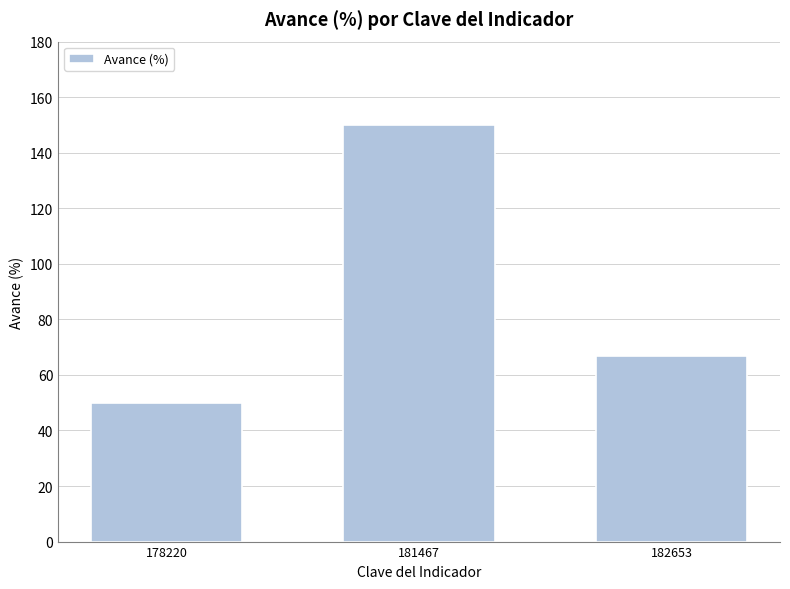

List the labels in order of value, smallest first.

178220, 182653, 181467